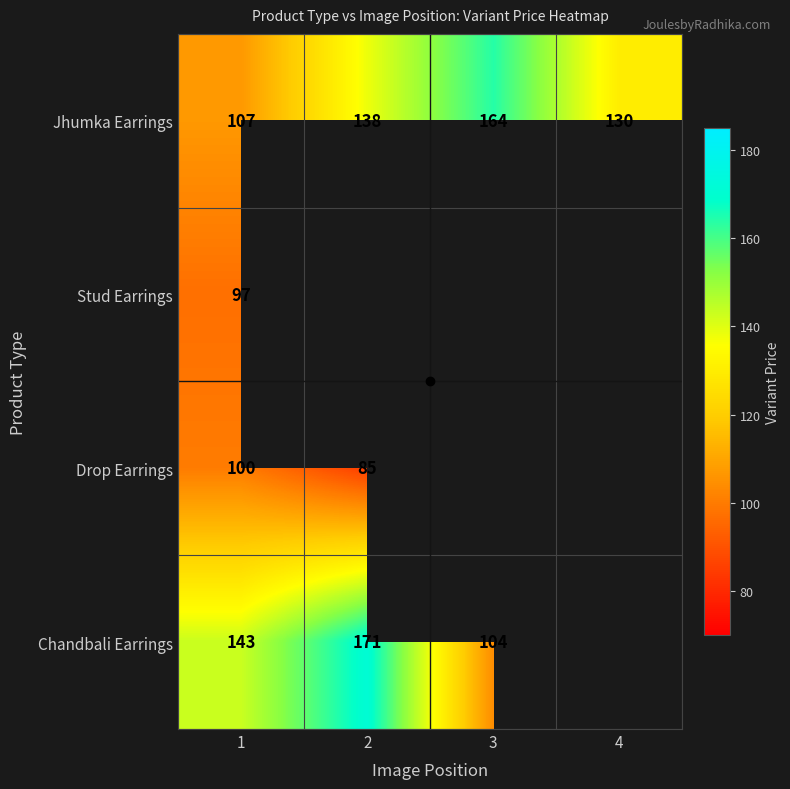

Is it true that Drop Earrings equals 21 at 2?

False